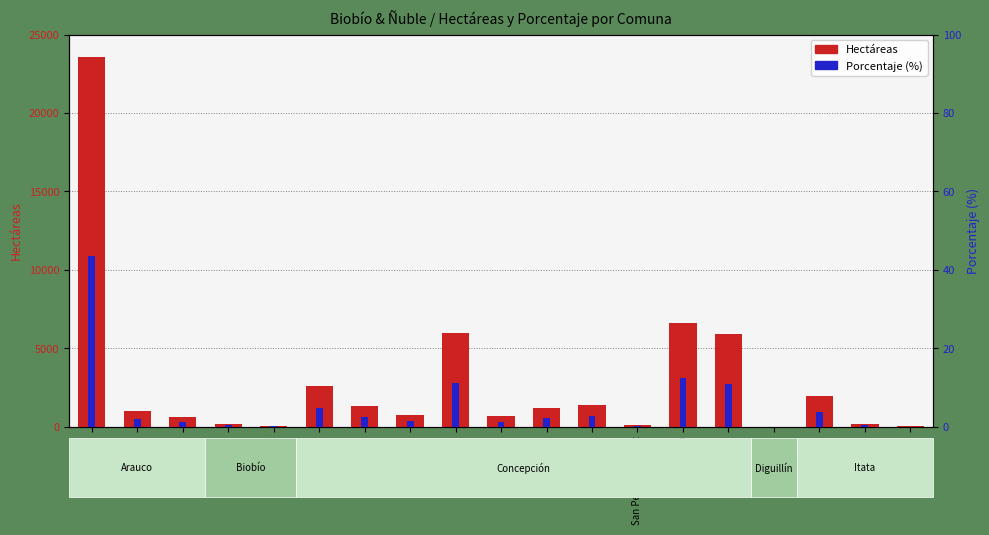

What is the greatest value displayed?

23544.1